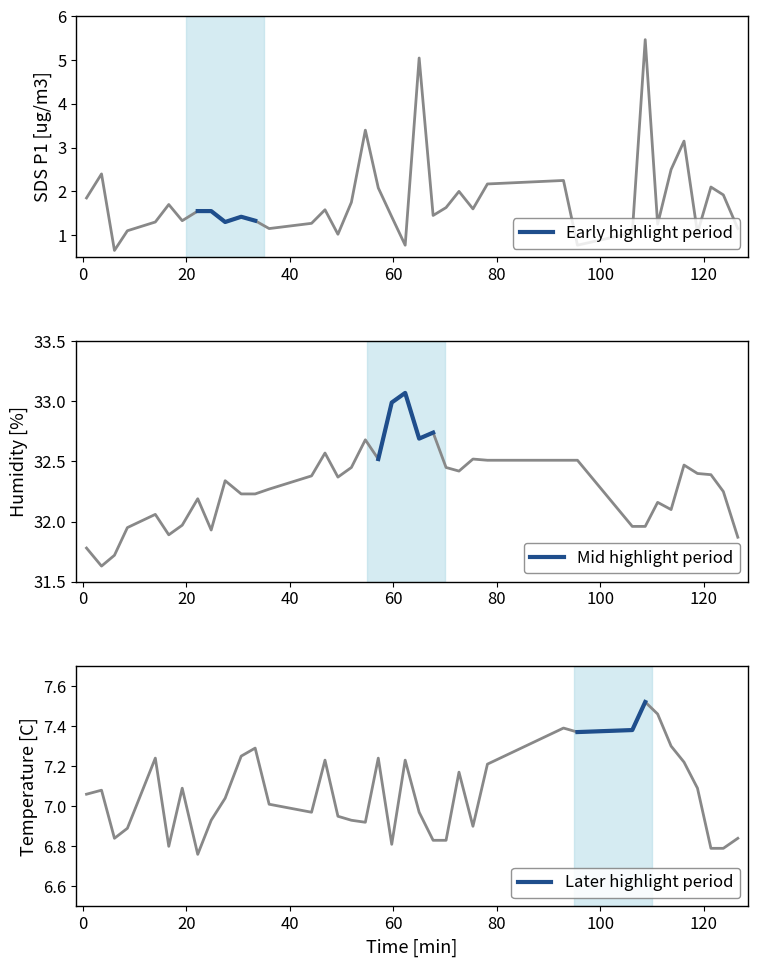

What is the value of the SDS_P1 point at the 29th from the left?

0.8